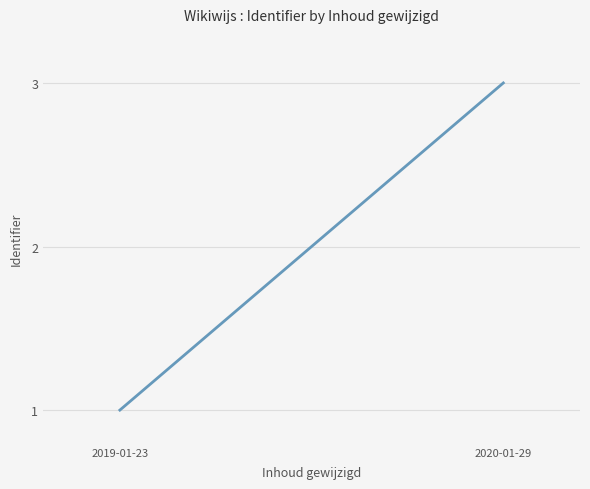

Reading left to right, extract all data points from this chart.

1	3